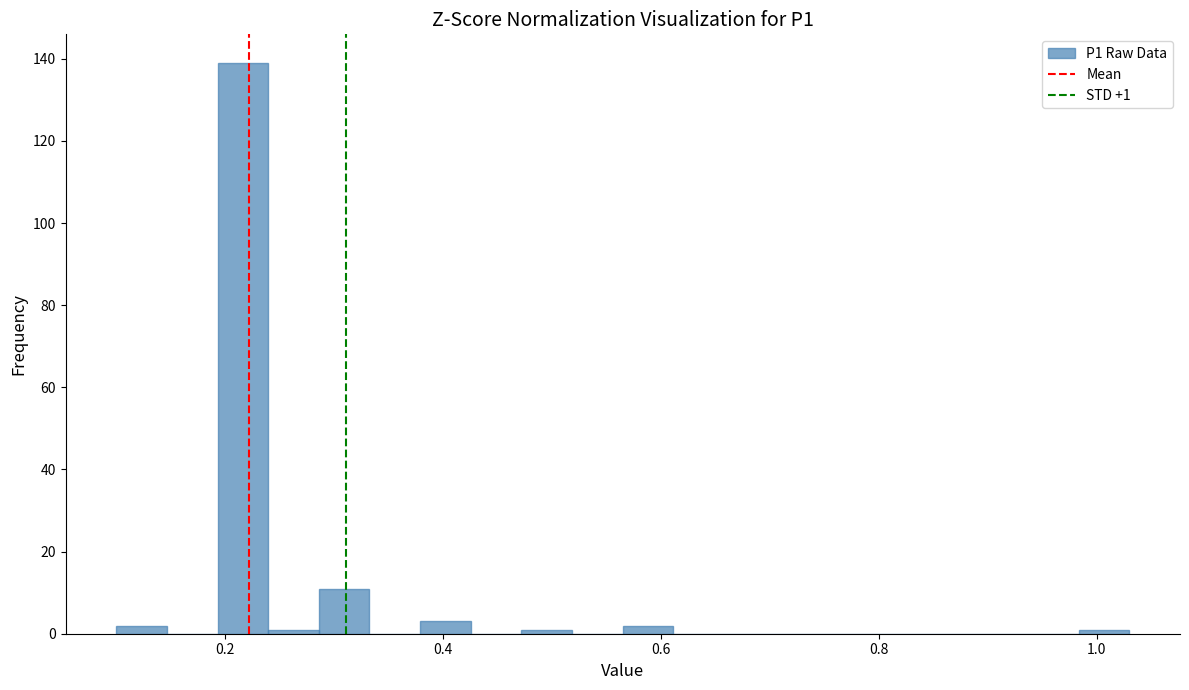

Read against the x-axis, roughly where is the centre of the tallest bar?

0.22